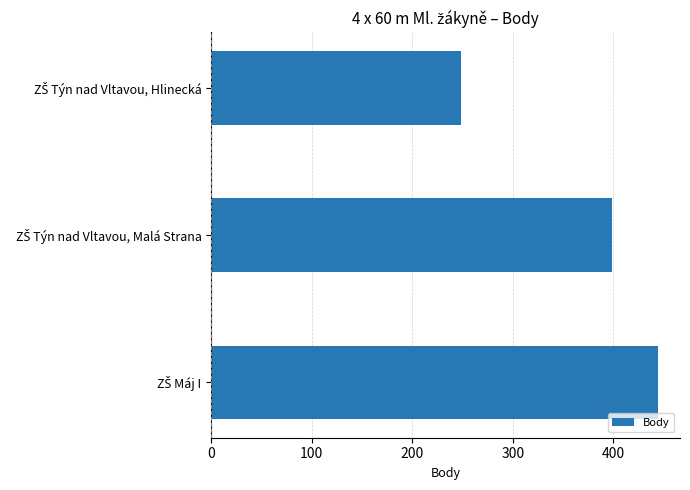

What is the sum of all values?

1091